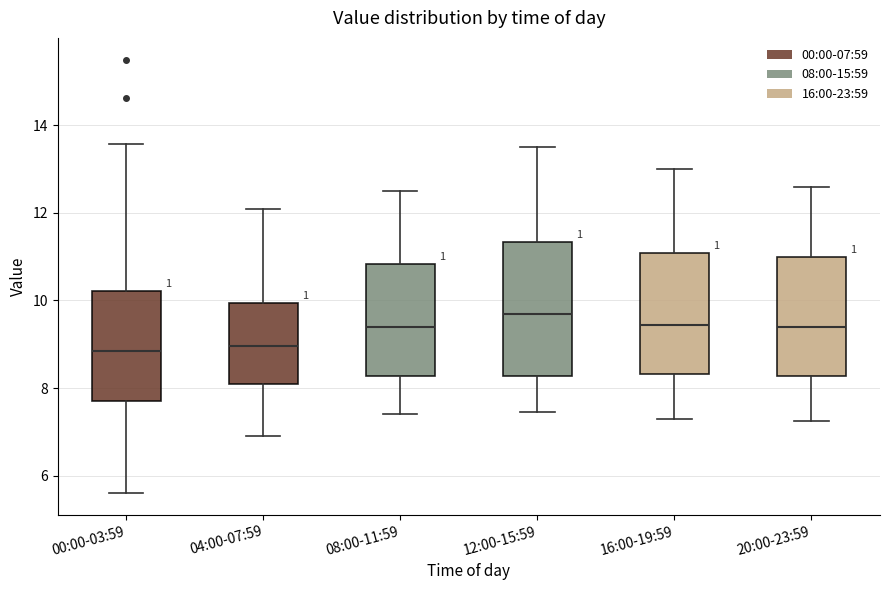

Reading left to right, transcribe this box plot: for each box, give where its median line is, the range the box spans, and where its two whiskers end, as read against the y-axis. The values are not printed on the chart, so give them approximately, as read against the axis.

00:00-03:59: median 8.8, box 7.8 to 10.2, whiskers 5.6 to 13.6
04:00-07:59: median 9.0, box 8.2 to 10.0, whiskers 7.0 to 12.2
08:00-11:59: median 9.4, box 8.2 to 10.8, whiskers 7.4 to 12.6
12:00-15:59: median 9.8, box 8.2 to 11.4, whiskers 7.4 to 13.6
16:00-19:59: median 9.4, box 8.4 to 11.0, whiskers 7.4 to 13.0
20:00-23:59: median 9.4, box 8.2 to 11.0, whiskers 7.2 to 12.6